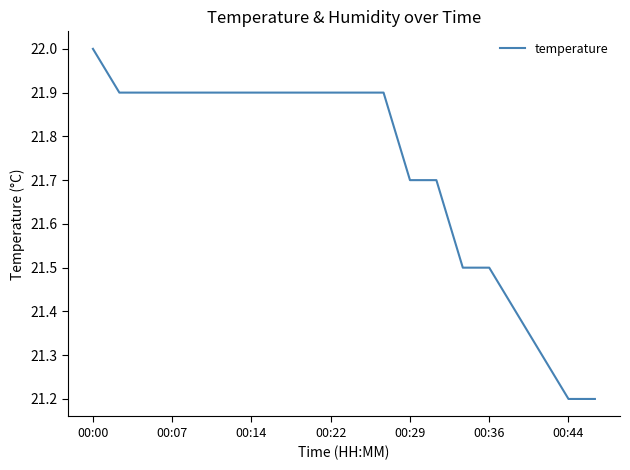

What is the maximum value shown in the chart?

22.0